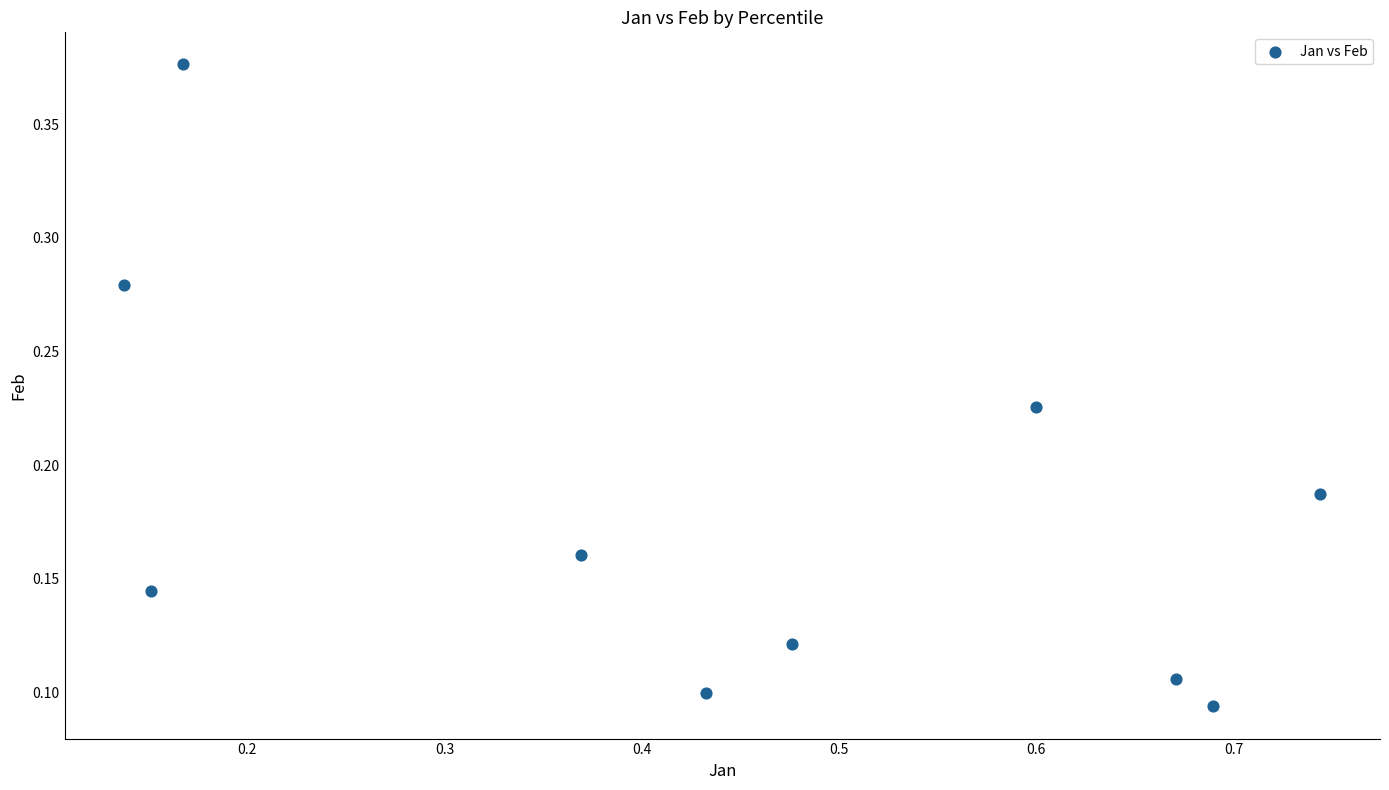

What is the range of X values (max minus min)?

0.6